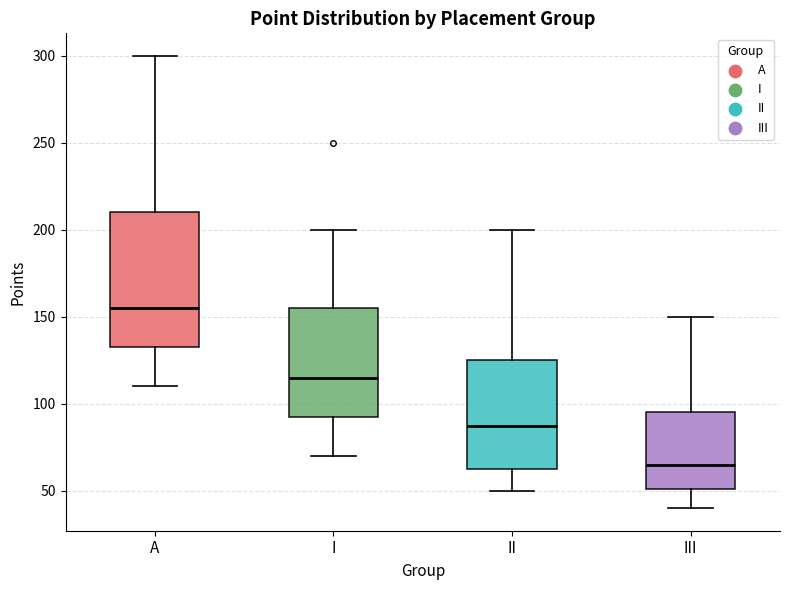

Reading left to right, read every box against the y-axis: the position of its median line, the range the box covers, and the ends of its whiskers. The values are not printed on the chart, so give them approximately, as read against the axis.

A: median 155, box 135 to 210, whiskers 110 to 300
I: median 115, box 95 to 155, whiskers 70 to 200
II: median 90, box 65 to 125, whiskers 50 to 200
III: median 65, box 50 to 95, whiskers 40 to 150